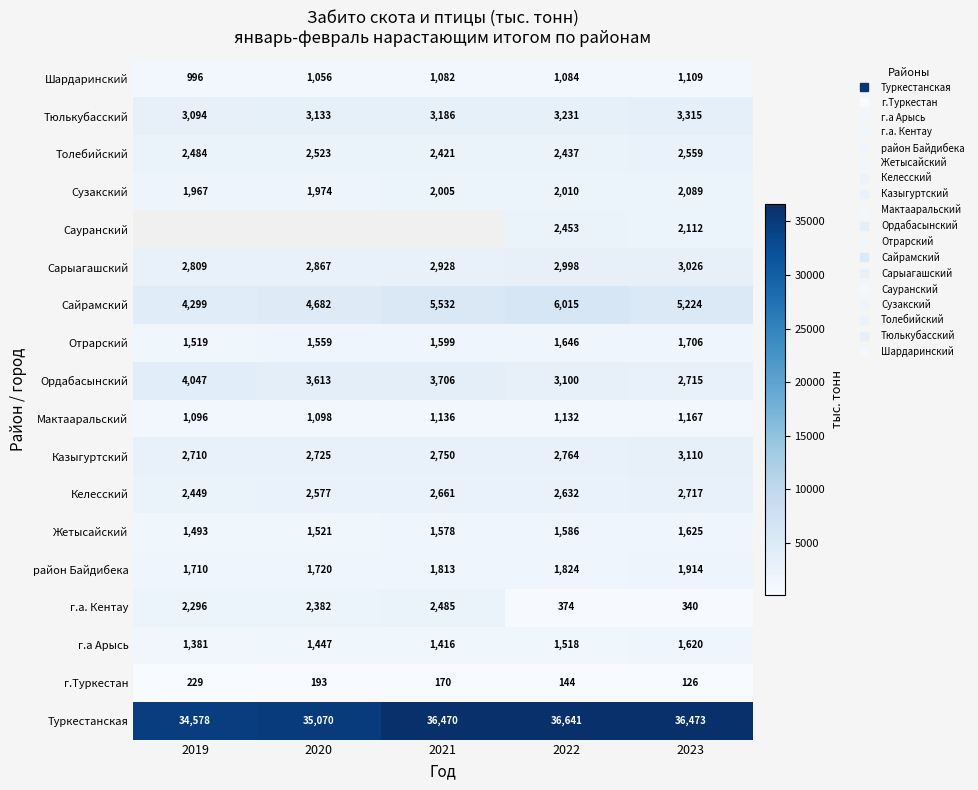

Is the value of Тюлькубасский at 2023 greater than the value of г.Туркестан at 2023?

Yes